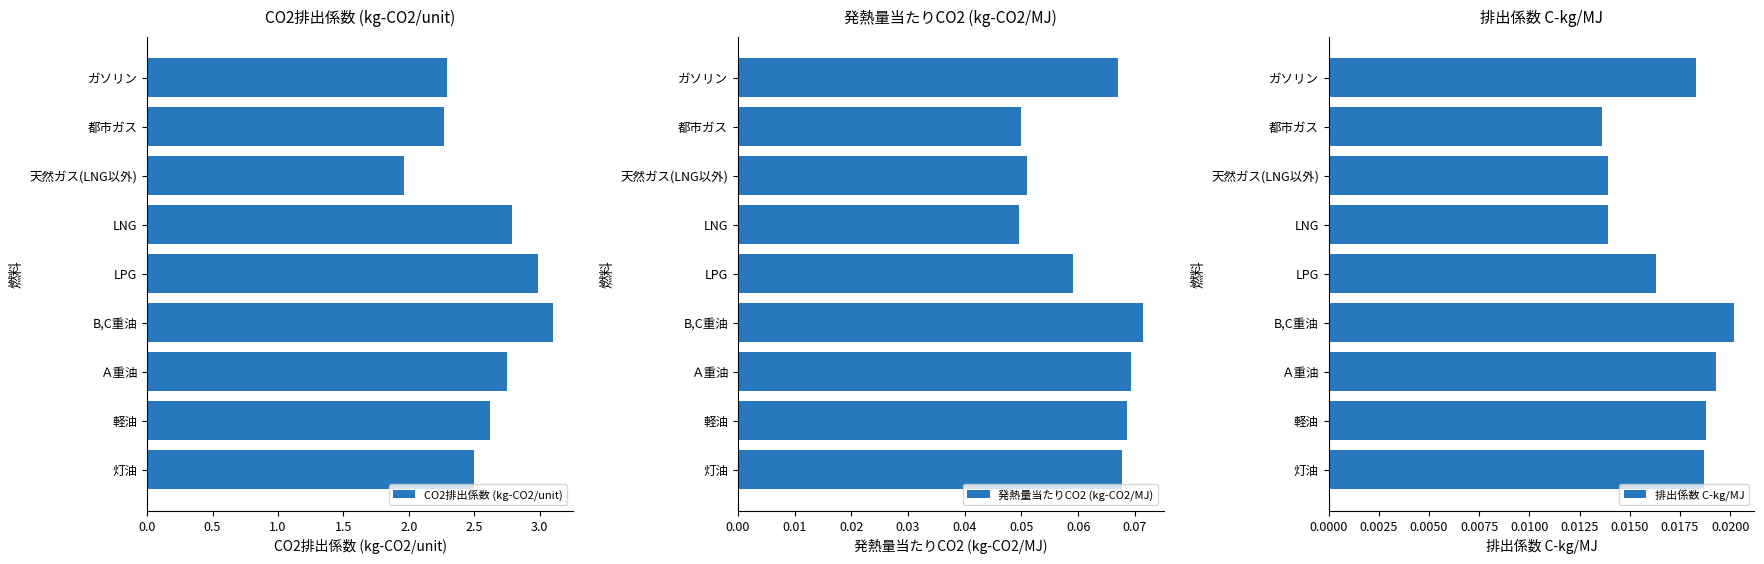

The value of CO2排出係数 (kg-CO2/unit) at LNG is 4.7. True or false?

False